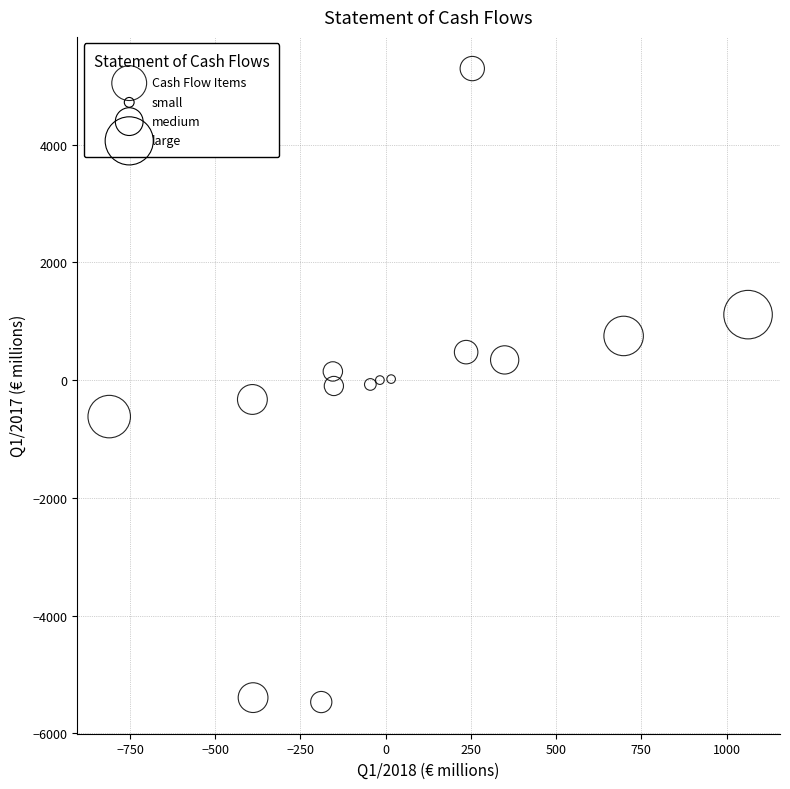

What is the range of X values (max minus min)?

1874